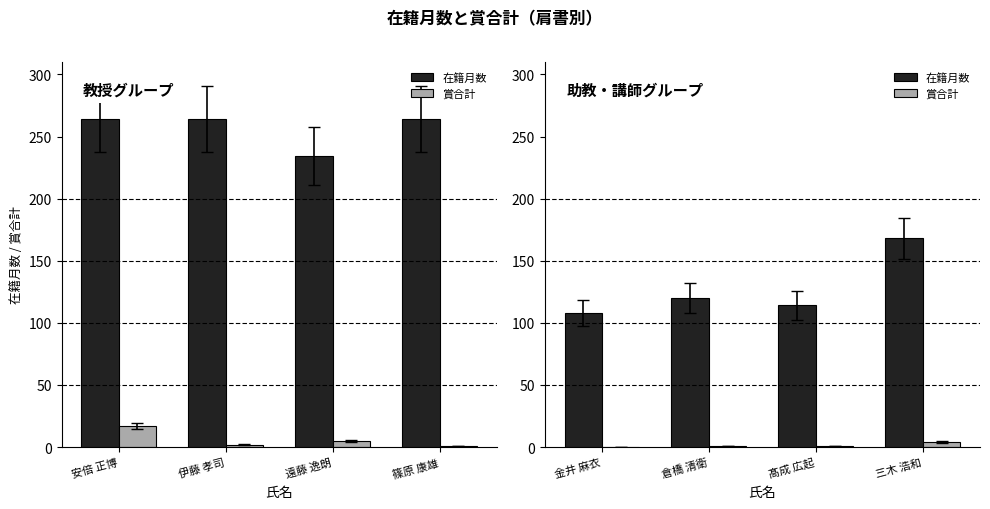

What is the label of the 4th bar from the right?

金井 麻衣